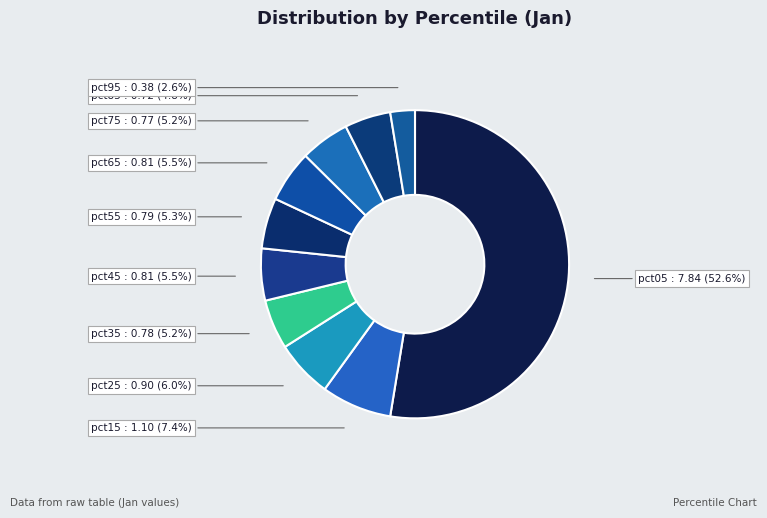

To the nearest percent, what is the combined percentage of pct95 and pct25?

9%